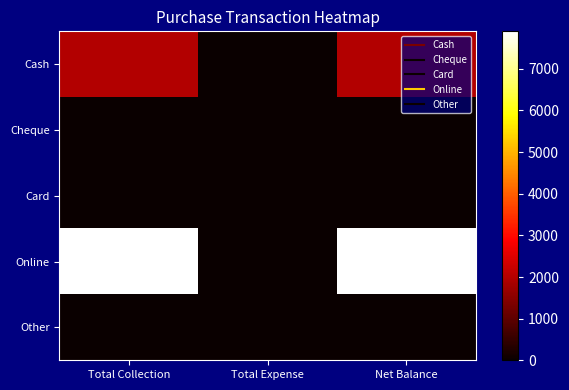

Which series changed the most between Total Collection and Total Expense?

Online